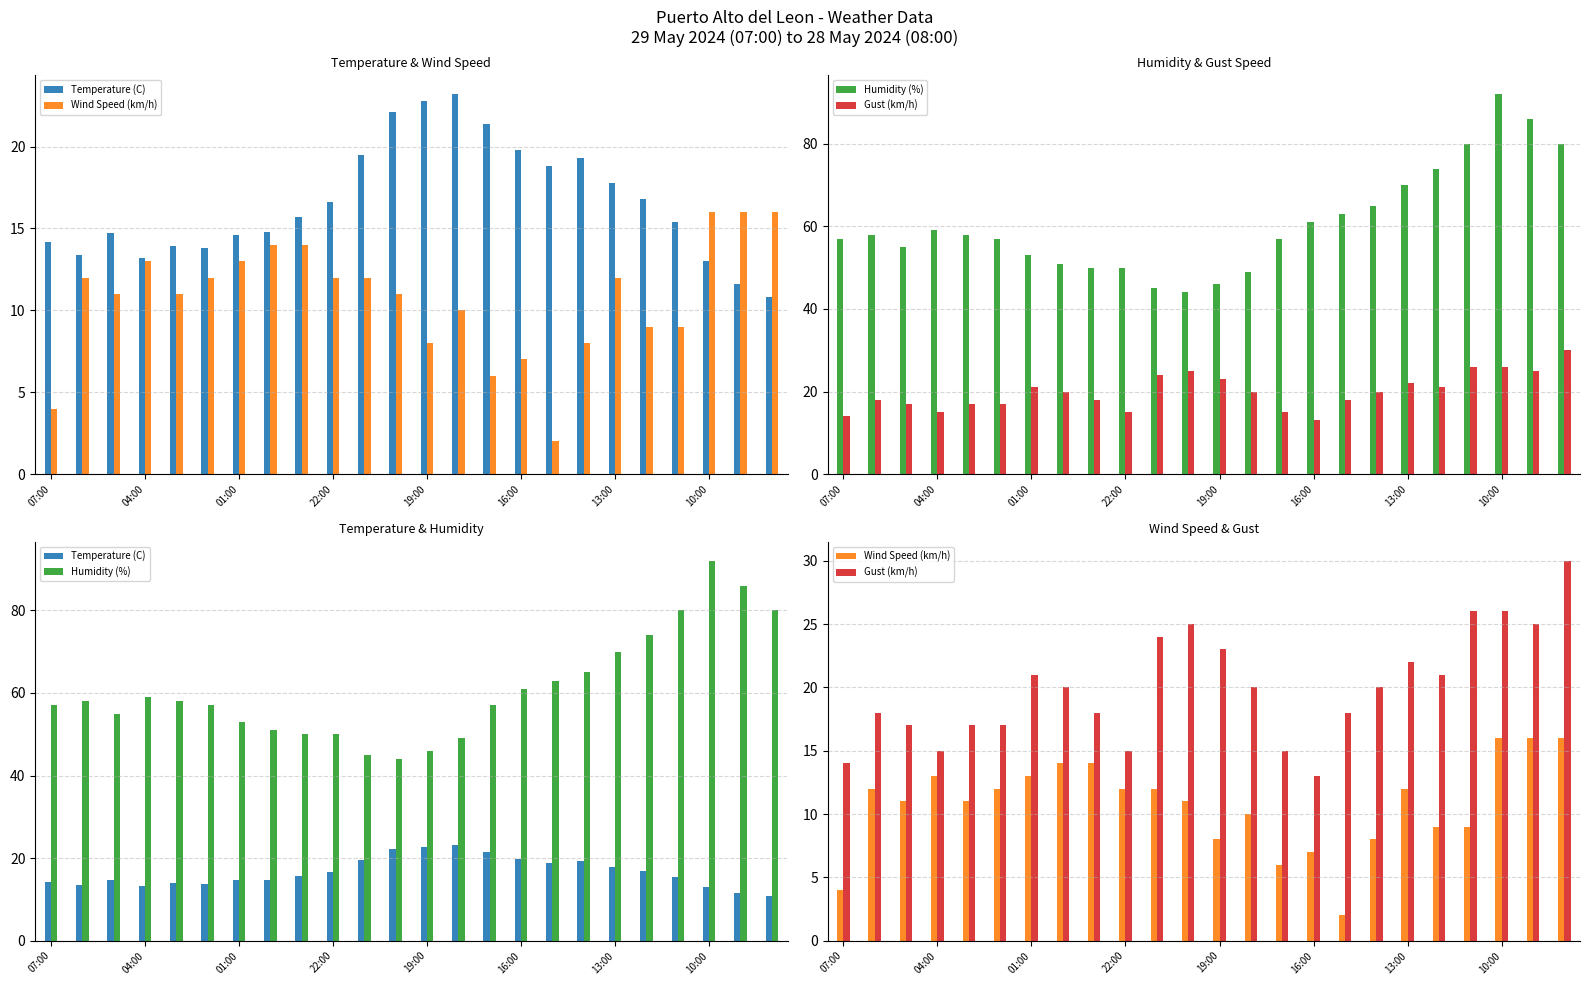

What is the average value of the Humidity (%) series?

60.8